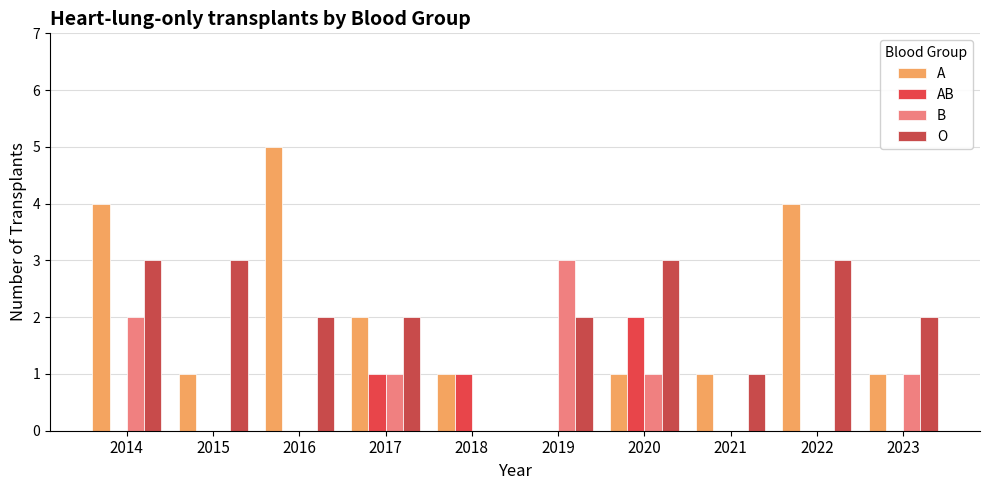

Which series has the largest range (max minus min)?

A